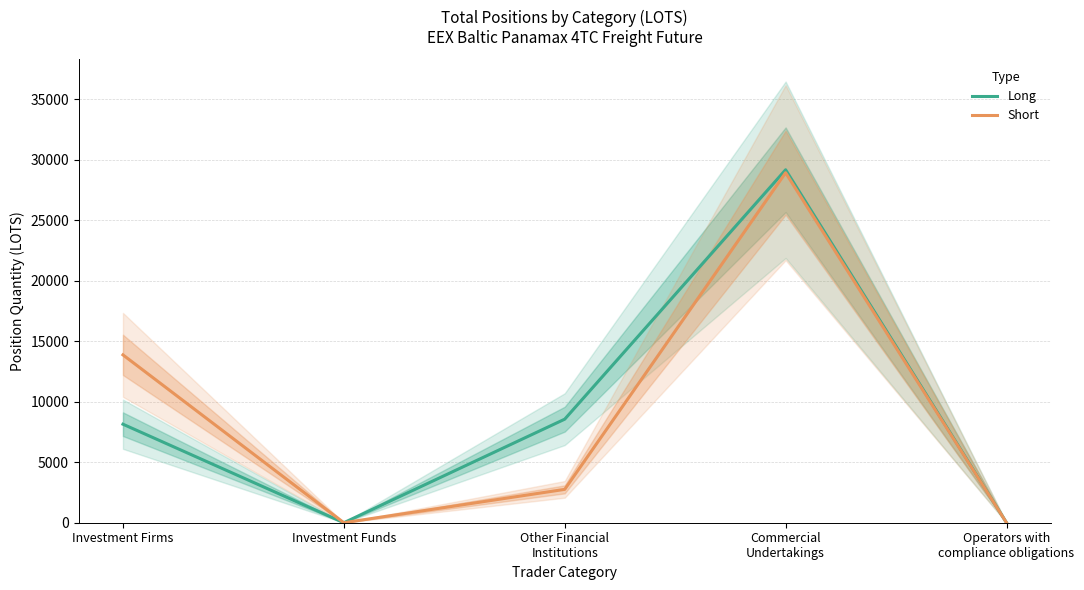

What are all the series names shown in the legend?

Long, Short